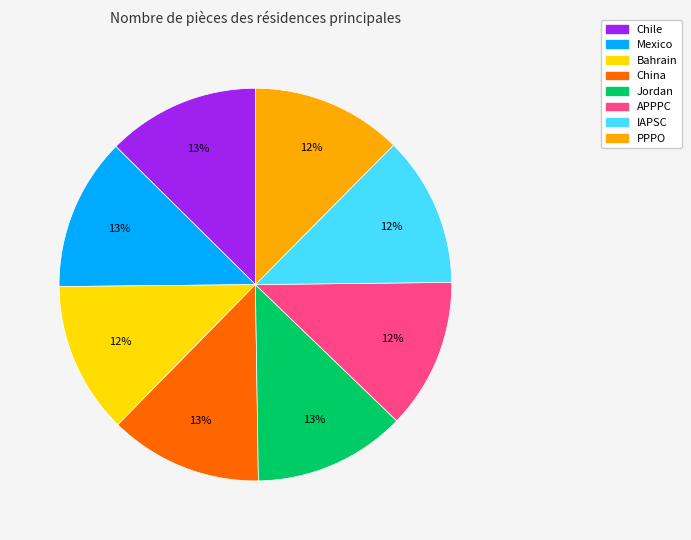

What is the ratio of the value at Mexico to the value at Jordan?

1.0